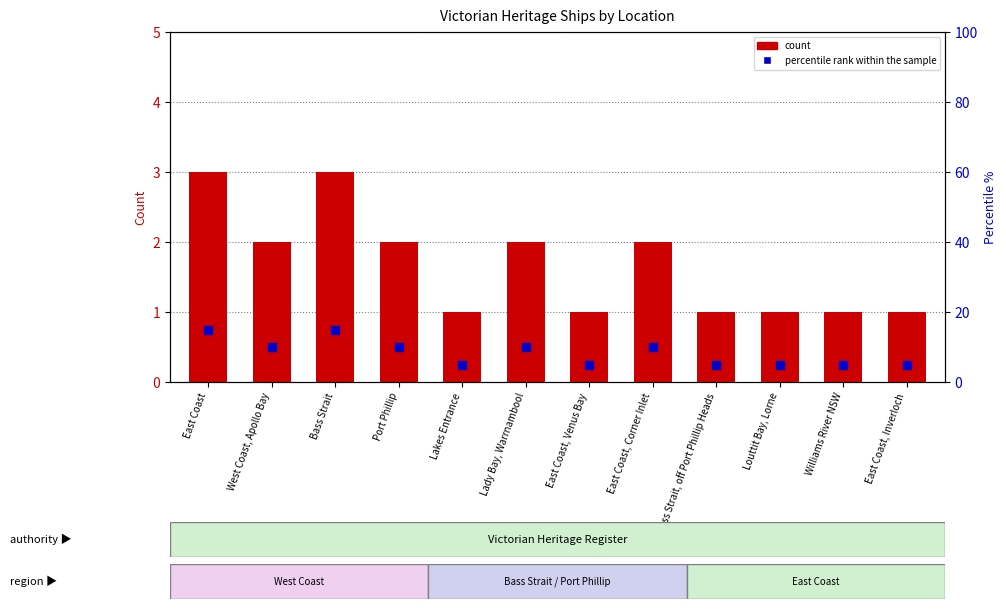

How many groups of bars are there?

12